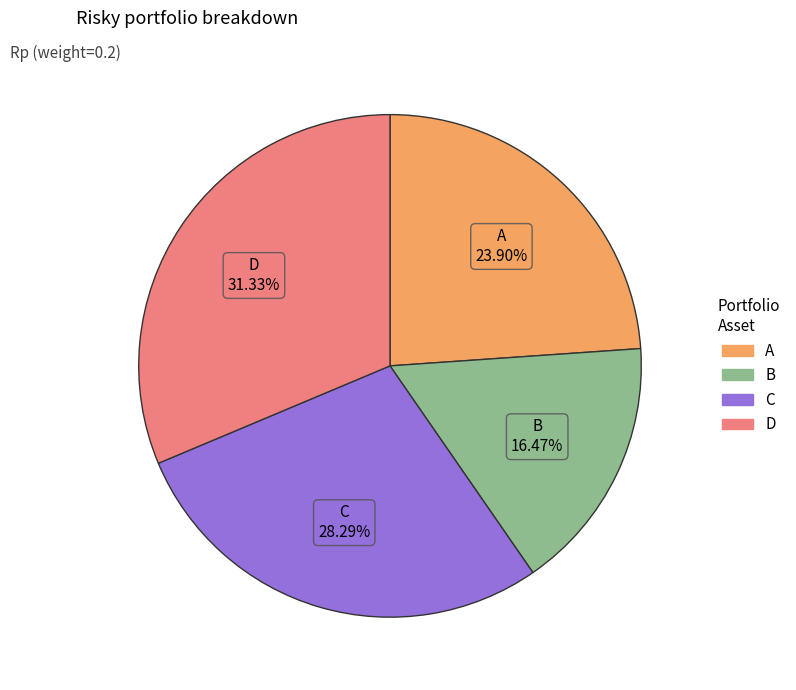

Which category has the smallest portion of the pie?

B